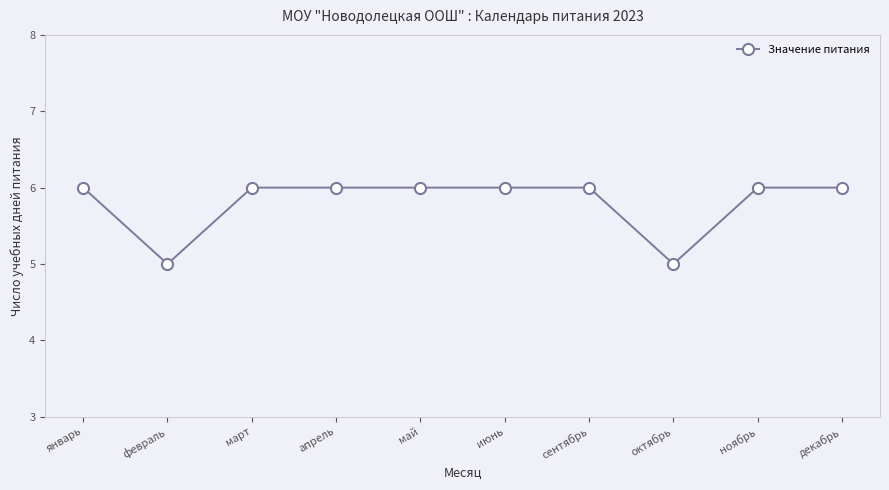

What is the sum of all values?

58